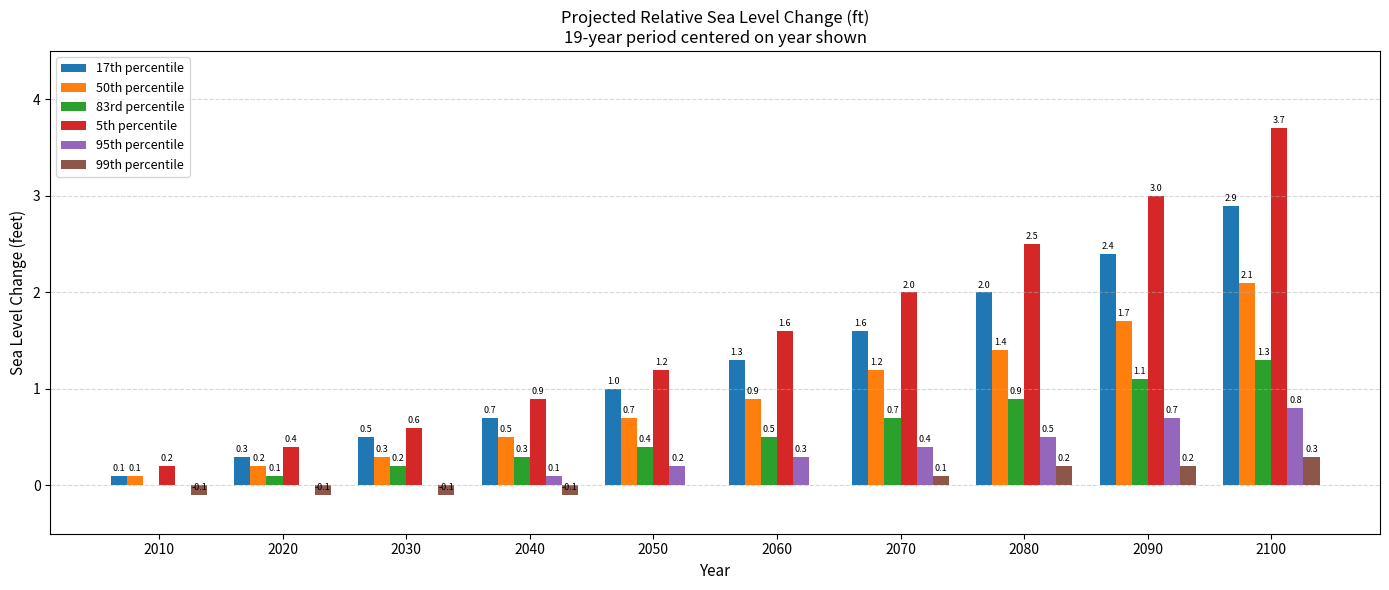

What is the difference between the 5th percentile values at 2090 and 2060?

1.4